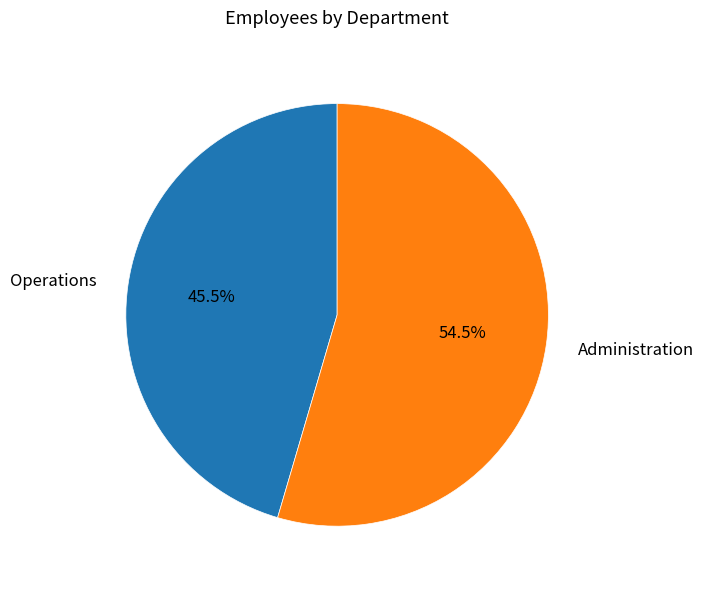

Is there any slice that represents more than half of the pie?

Yes